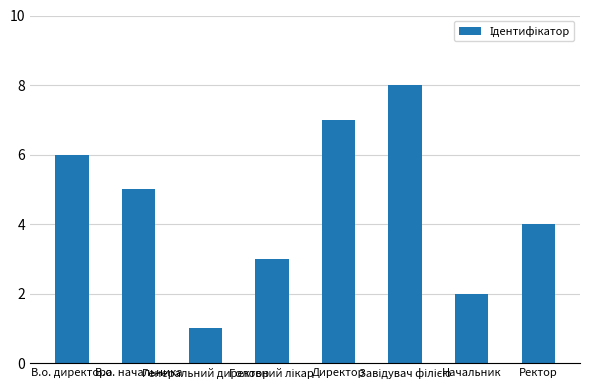

What is the maximum value shown in the chart?

8